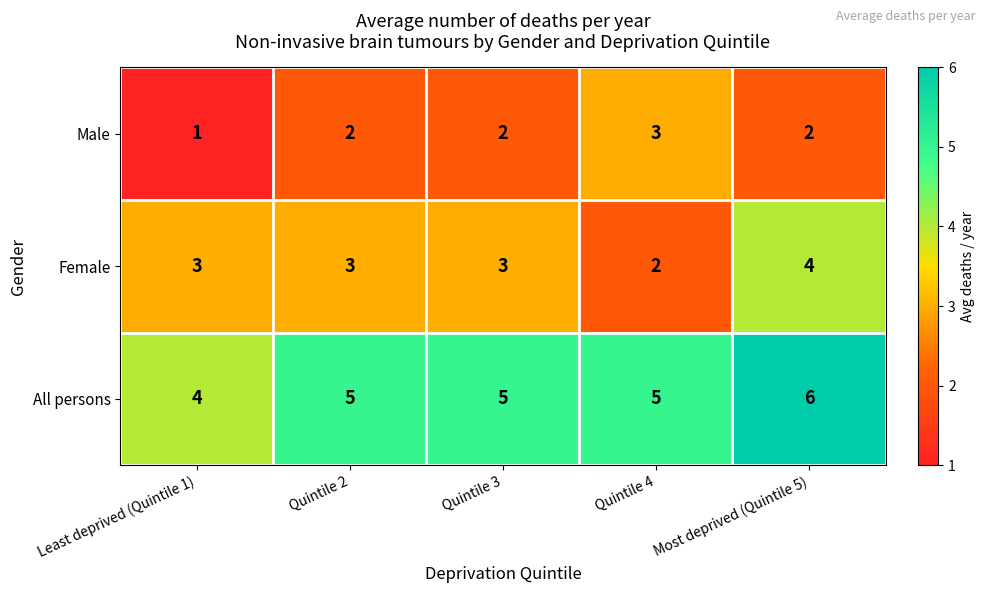

Count the All persons values in the range 5 to 6.

4